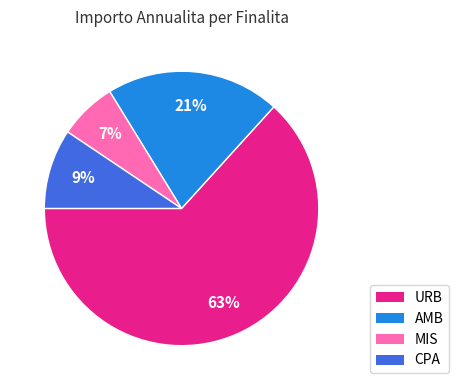

To the nearest percent, what is the difference between the largest and smallest slice percentages?

56%